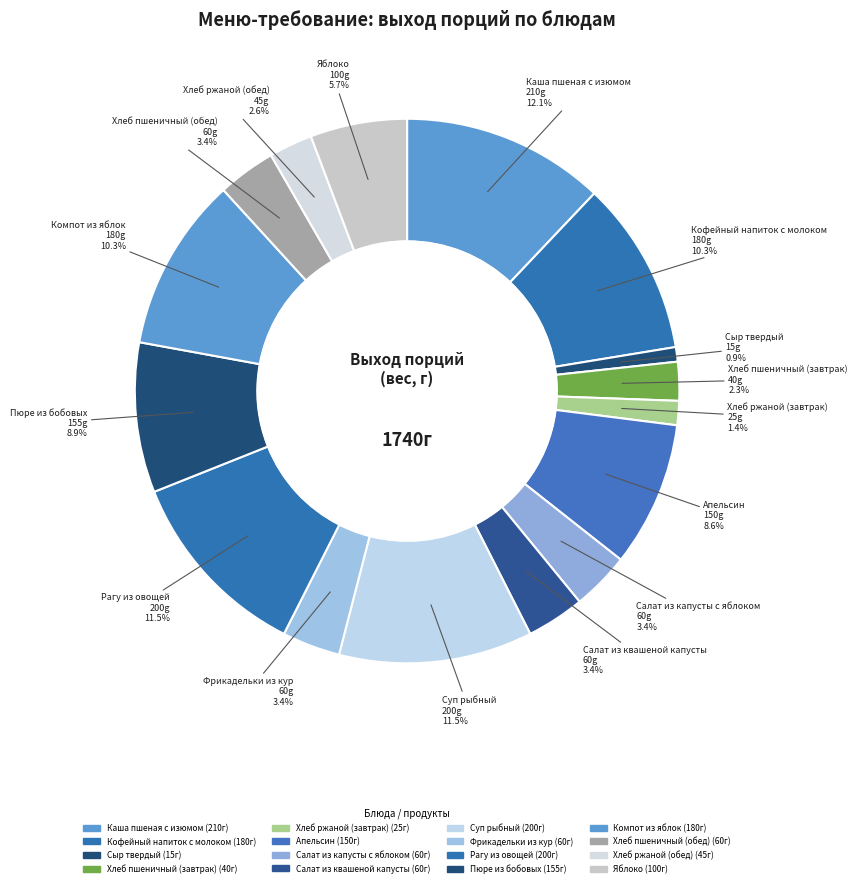

Count the number of slices in the pie.

16